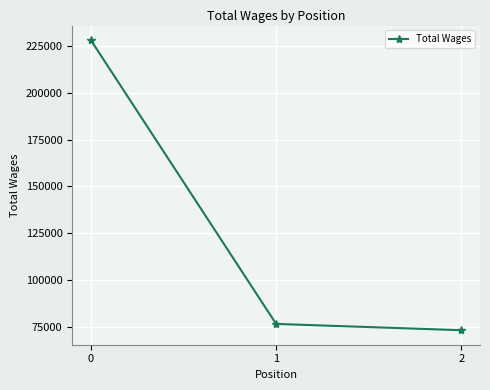

What is the change in value from 0 to 2?

-154971